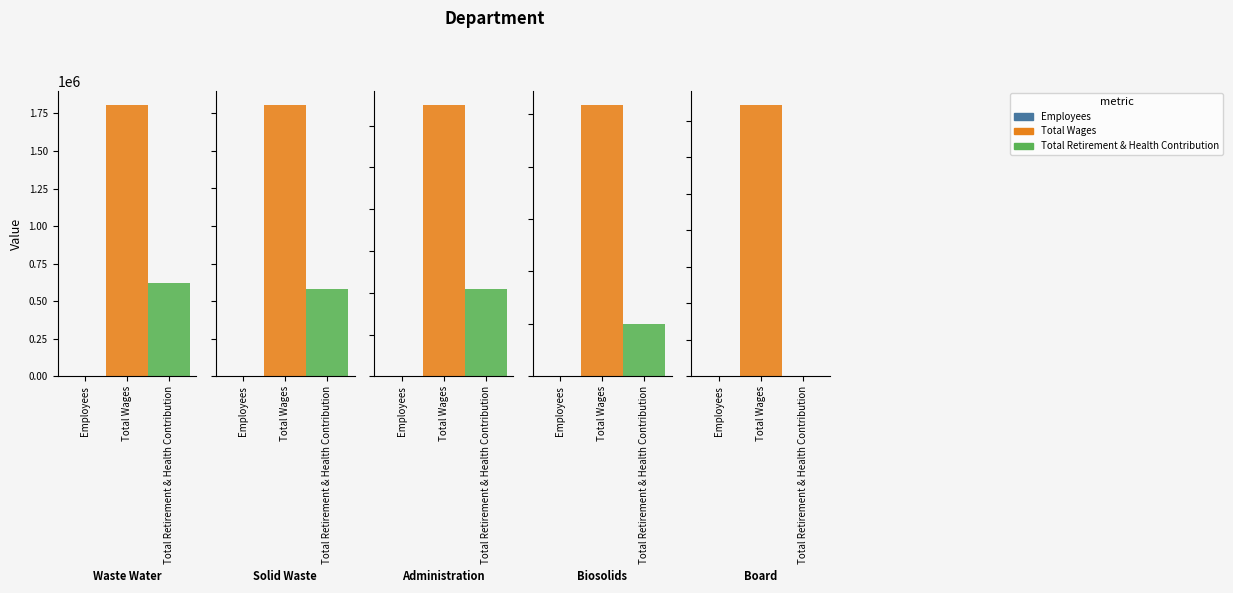

Where does the Total Wages series first go above 1299381?

Waste Water